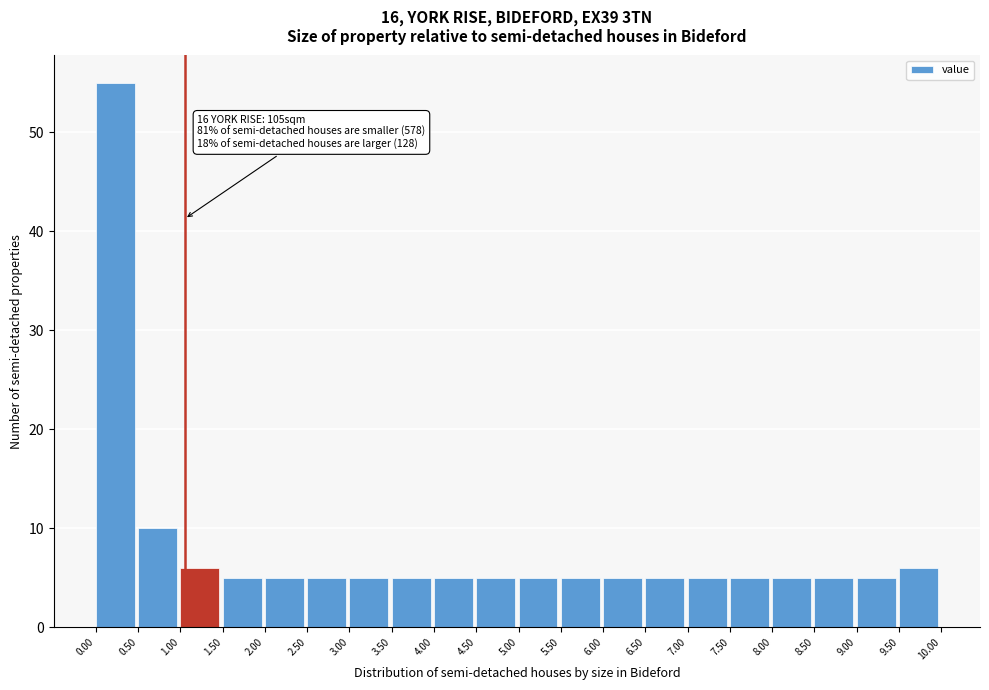

Over which range of the x-axis is the bar tallest?

0.00 to 0.50